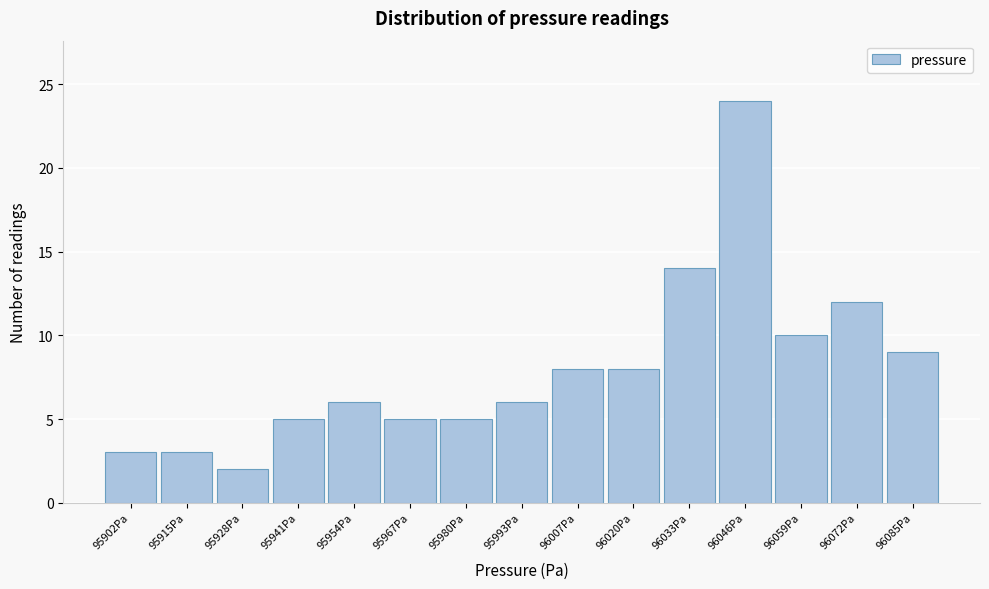

Reading left to right, list all the values displayed in this chart.

95902Pa=3	95915Pa=3	95928Pa=2	95941Pa=5	95954Pa=6	95967Pa=5	95980Pa=5	95993Pa=6	96007Pa=8	96020Pa=8	96033Pa=14	96046Pa=24	96059Pa=10	96072Pa=12	96085Pa=9